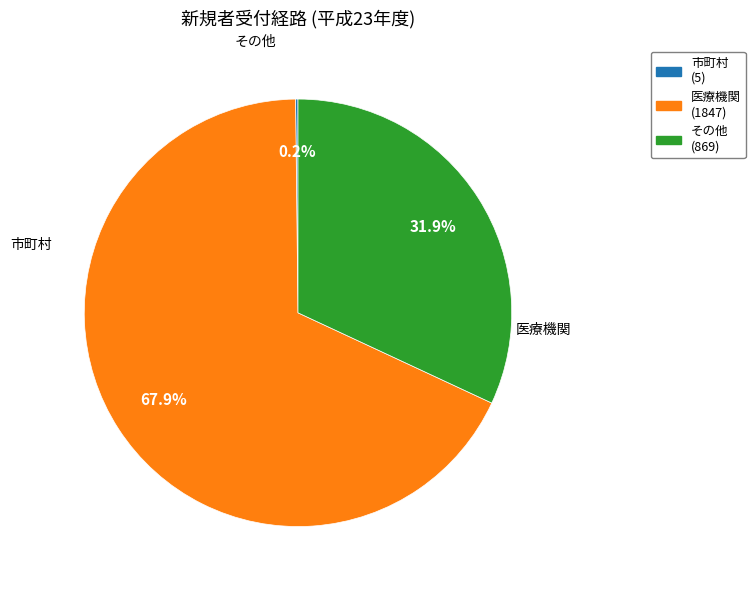

How many slices are in this pie chart?

3